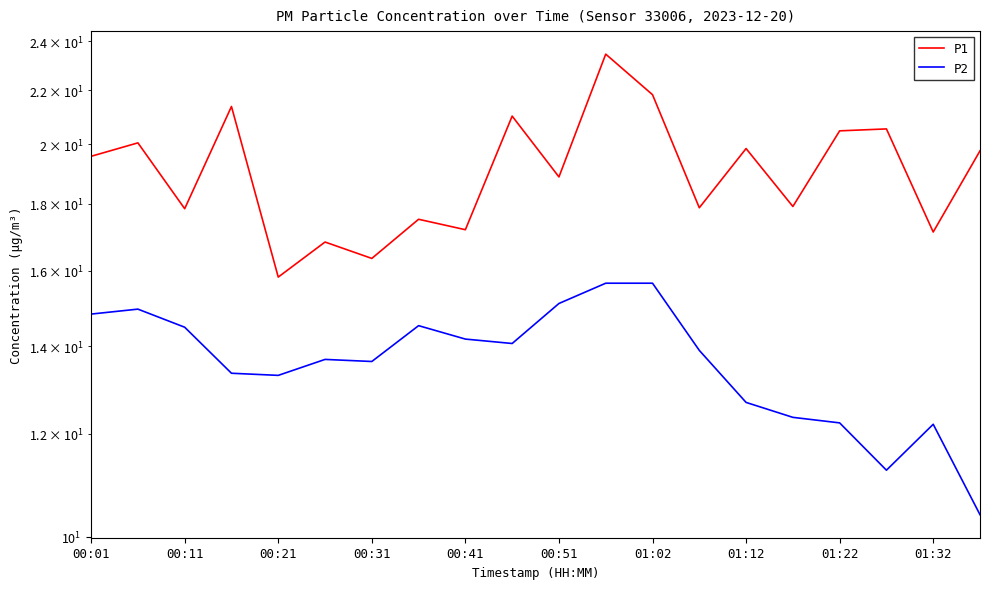

True or false: P2 and P1 intersect in this chart.

False